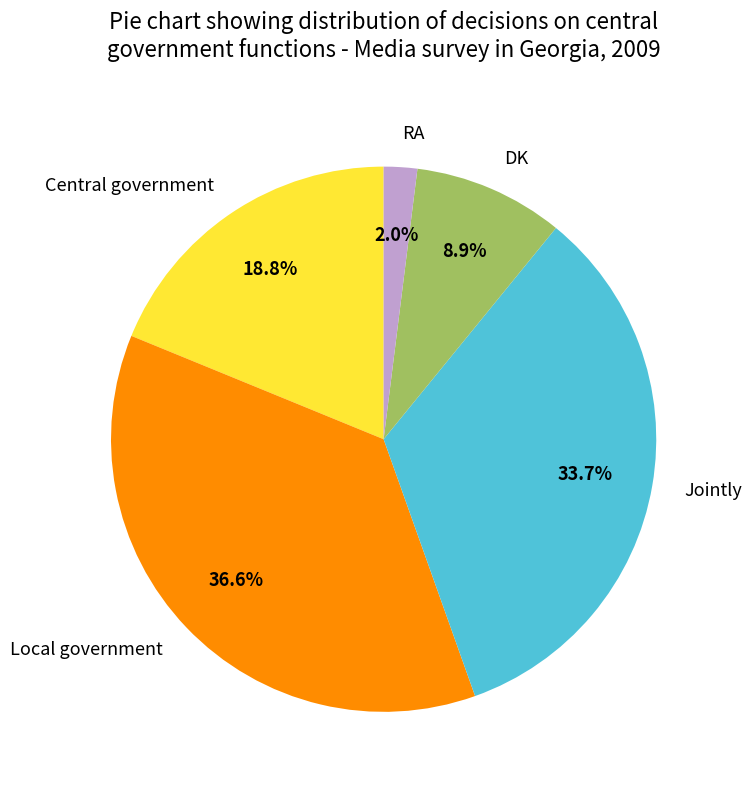

Which slice is the largest?

Local government